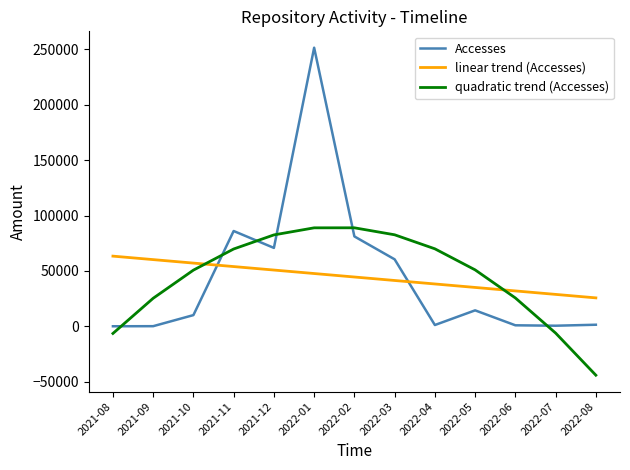

Which label corresponds to the largest value in the chart?

2022-01